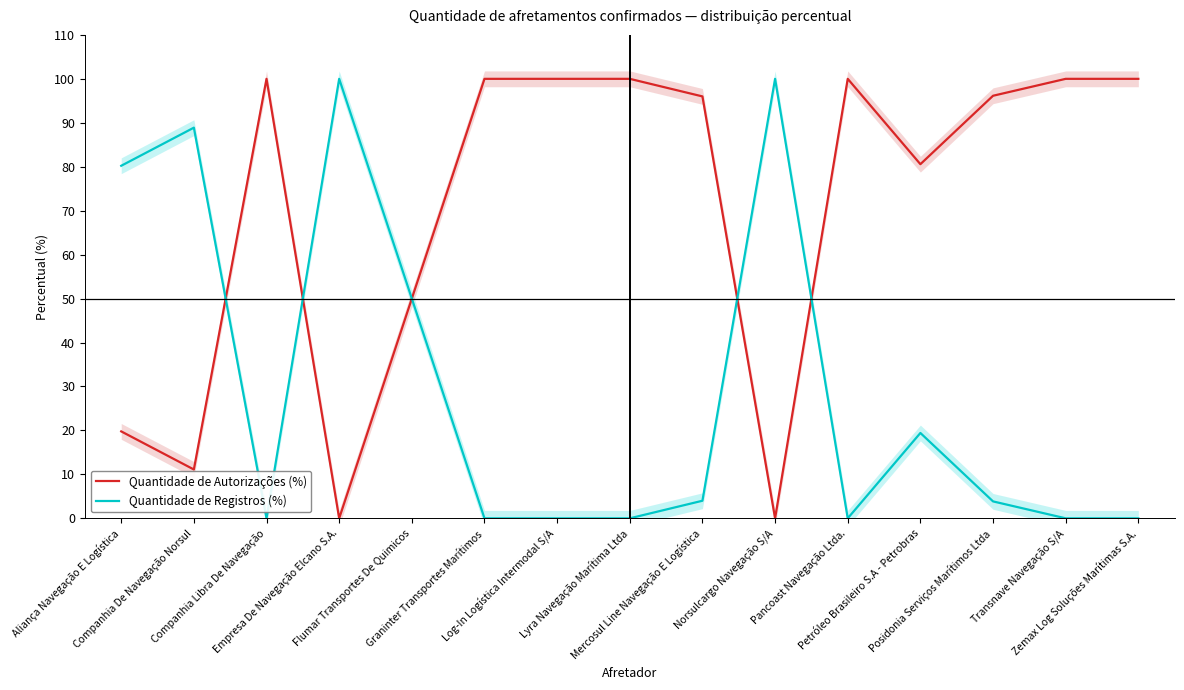

The Quantidade de Autorizações (%) series shows -41.5 at Empresa De Navegação Elcano S.A.. True or false?

False